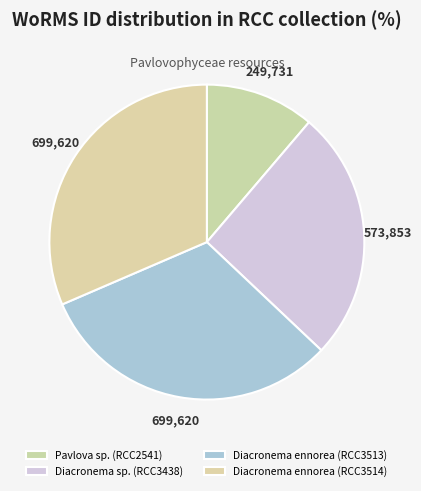

What is the smallest slice in the pie chart?

Pavlova sp. (RCC2541)